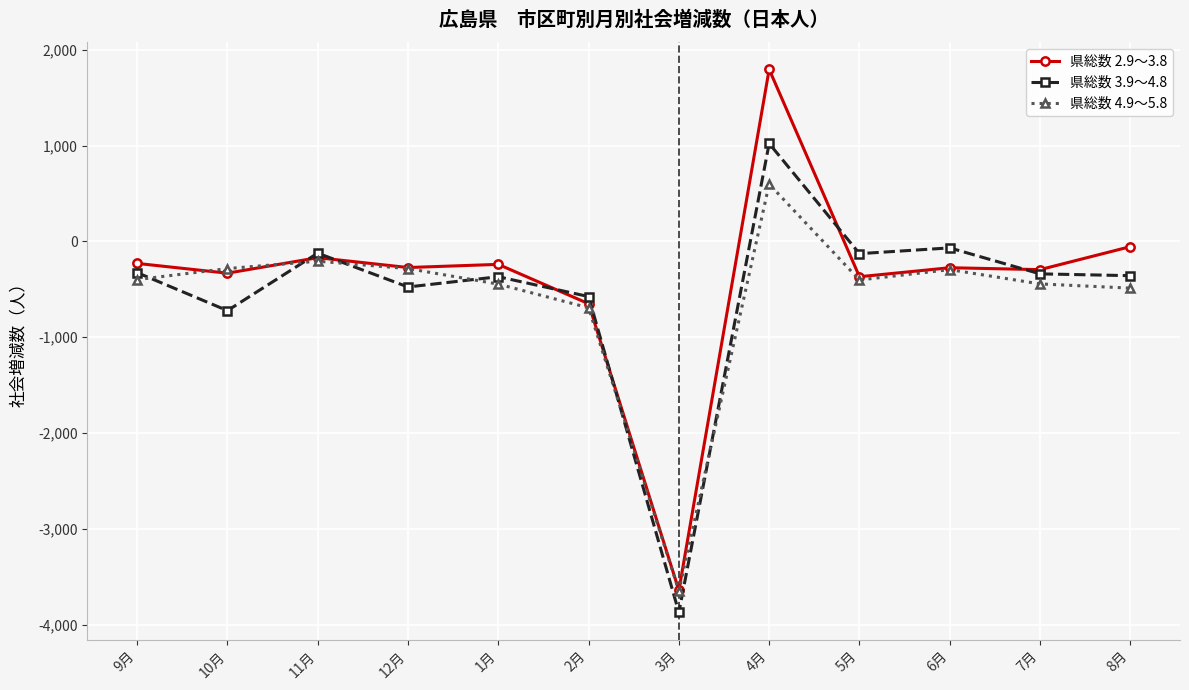

The value of 県総数 3.9～4.8 at 10月 is -501. True or false?

False